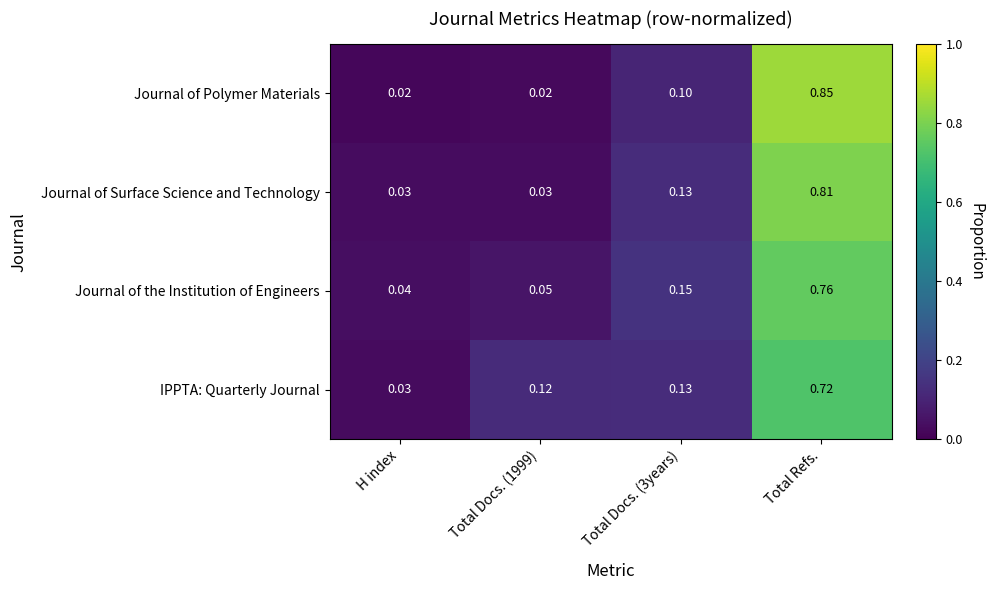

Which series has the largest range (max minus min)?

Journal of Polymer Materials